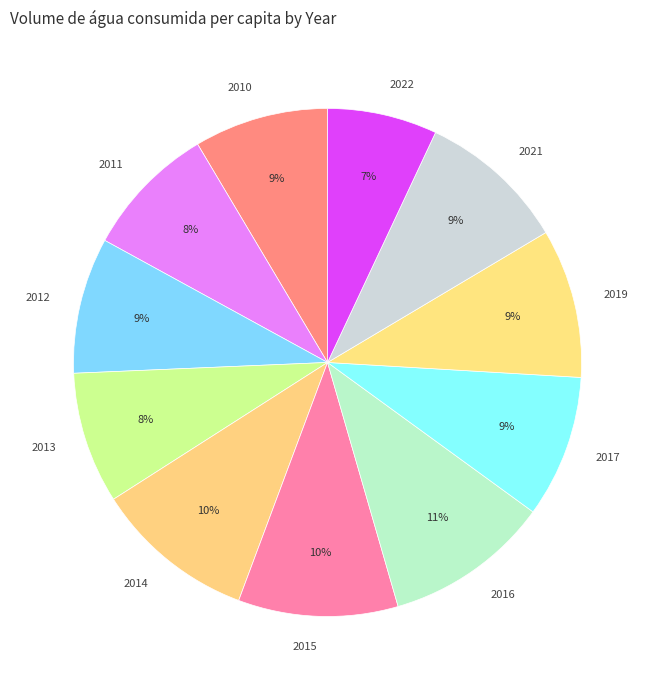

What percentage is the 2022 slice, to the nearest percent?

7%